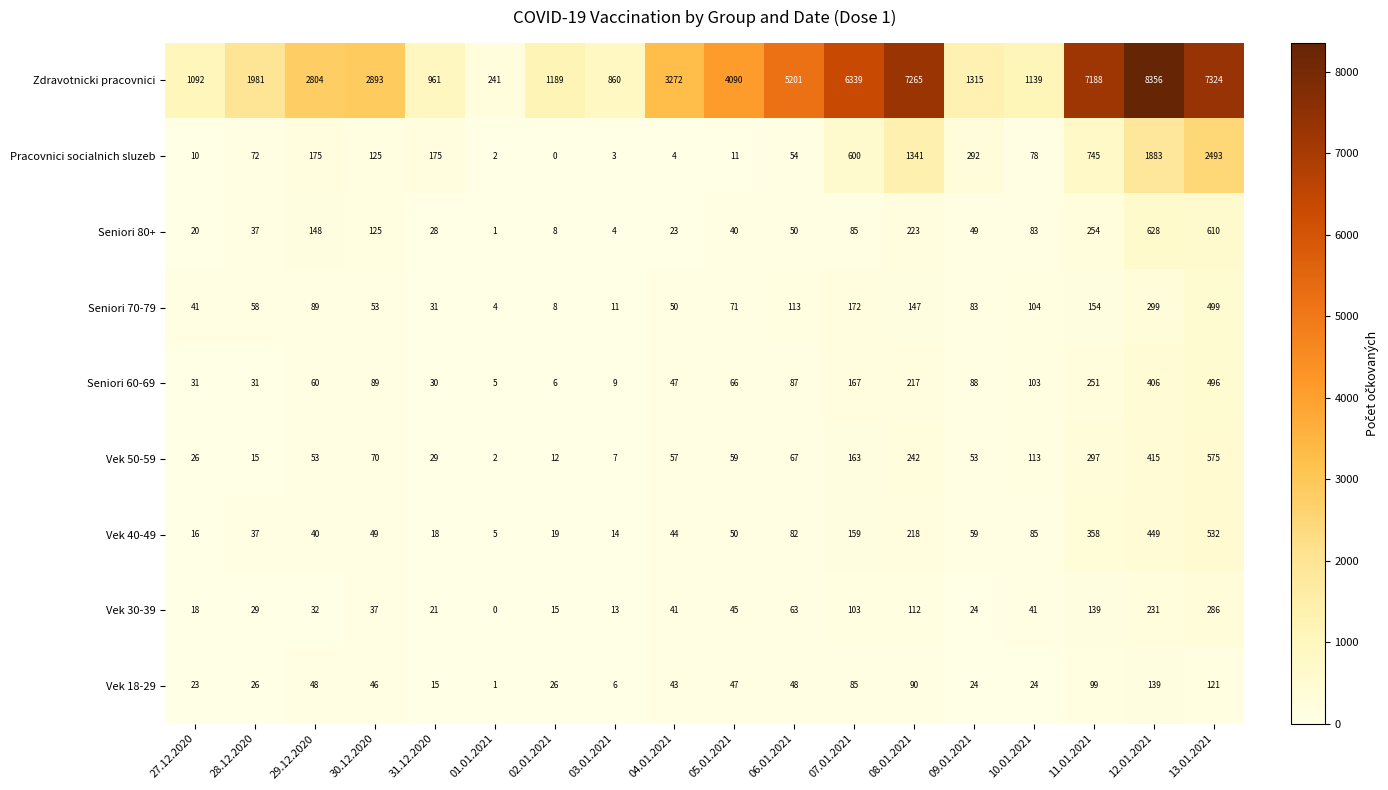

What is the difference between the Seniori 80+ values at 07.01.2021 and 09.01.2021?

36